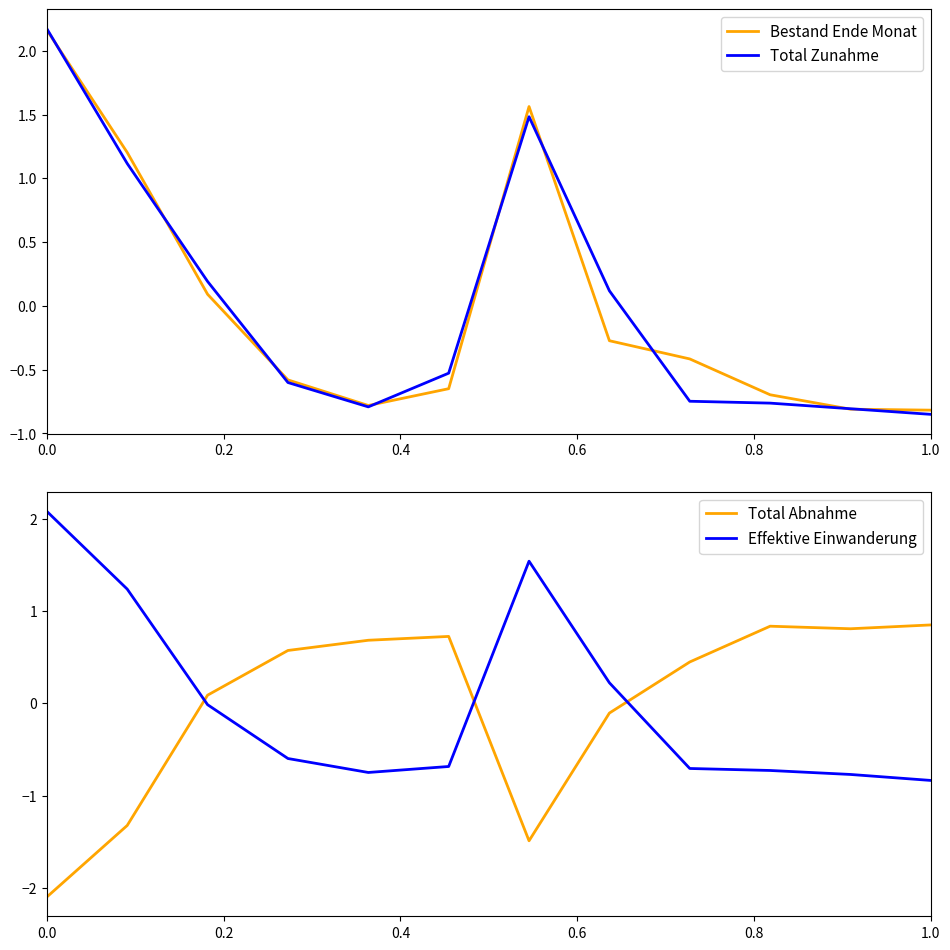

How many intersections are there between Total Abnahme and Total Zunahme?

3